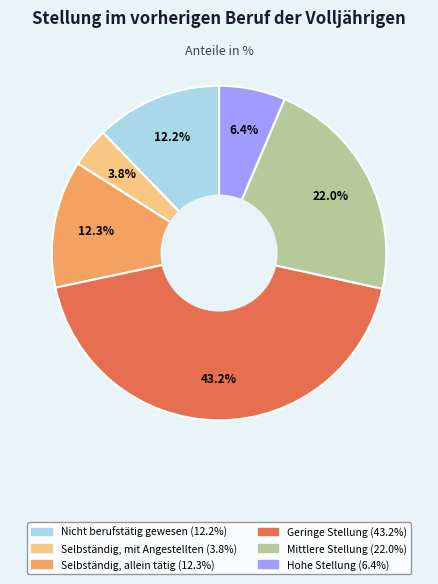

To the nearest percent, what is the average slice percentage?

17%